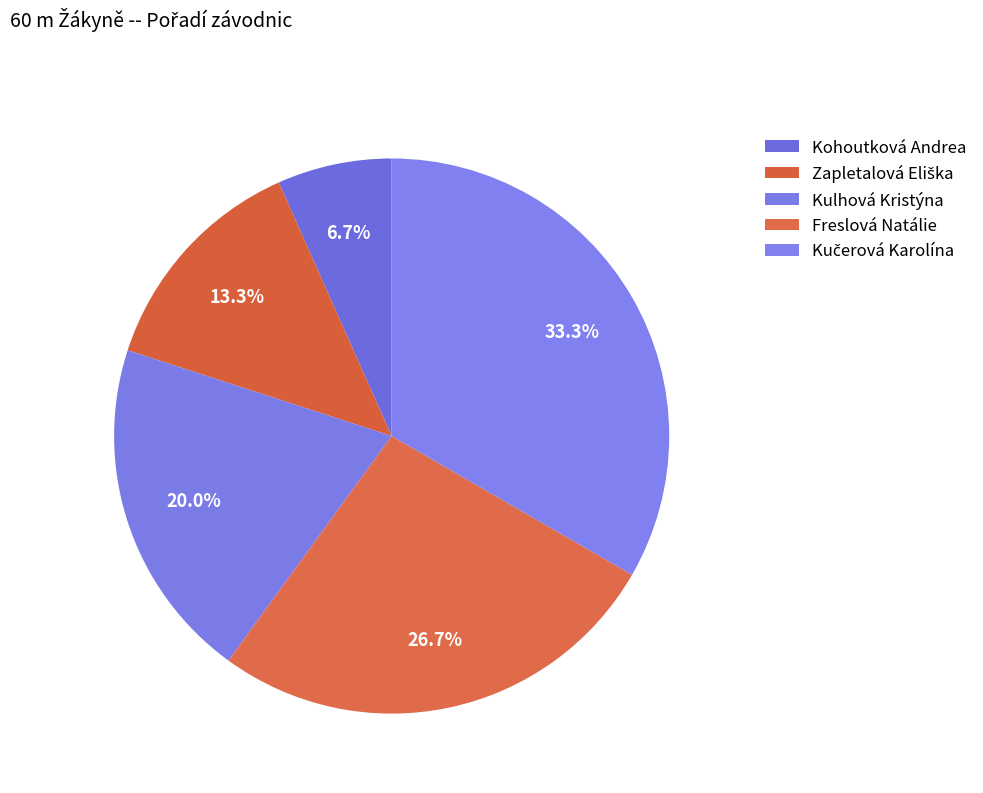

Which category has the biggest portion of the pie?

Kučerová Karolína